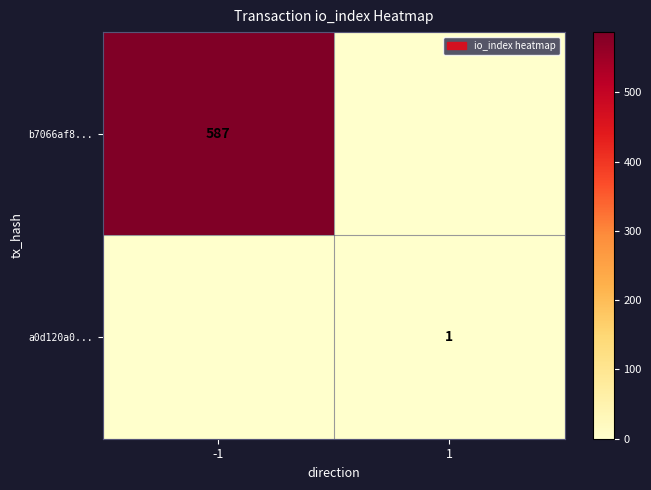

Is it true that b7066af8... equals 139 at -1?

False